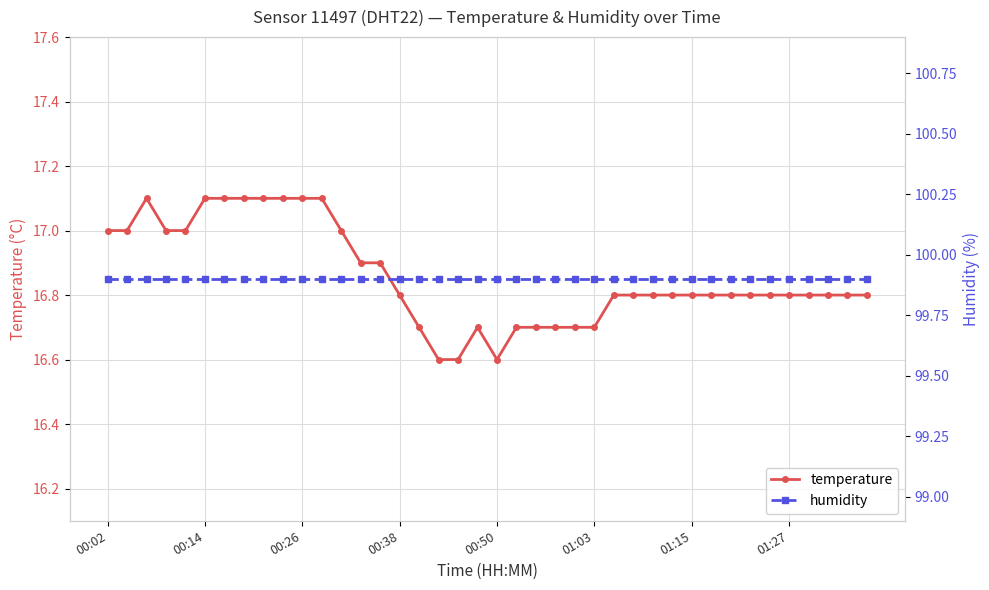

Which series has the largest total across all categories?

humidity